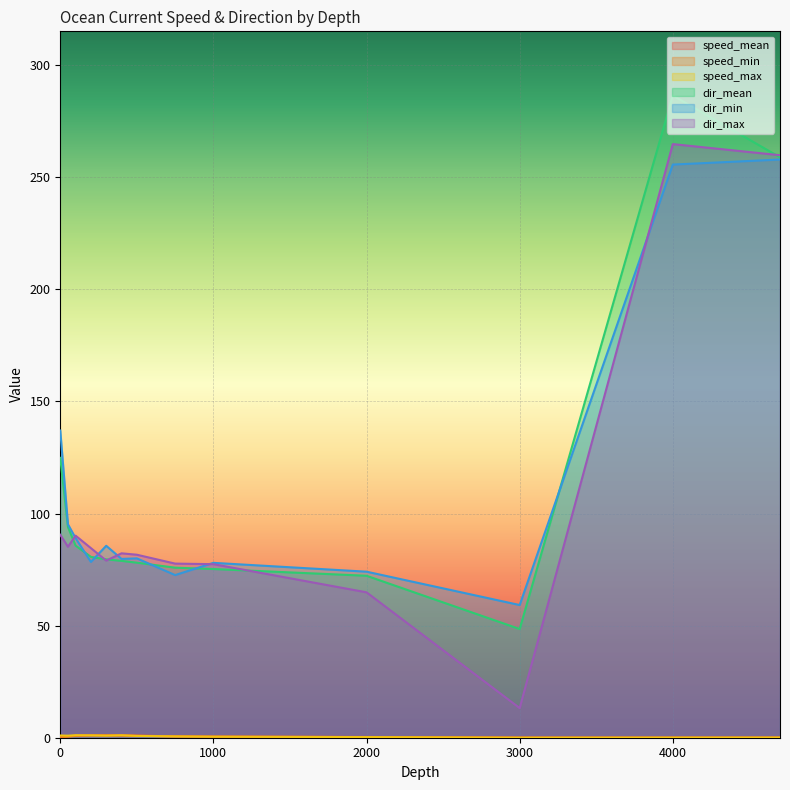

Reading left to right, list all the values displayed in this chart.

speed_mean: 0=0.5	50=0.6	100=0.9	200=1.1	300=1.1	400=1.0	500=0.9	750=0.6	1000=0.5	2000=0.3	3000=0.1	4000=0.0	4700=0.1
speed_min: 0=0.1	50=0.5	100=0.8	200=1.1	300=1.0	400=1.1	500=0.9	750=0.7	1000=0.5	2000=0.3	3000=0.0	4000=0.1	4700=0.1
speed_max: 0=1.0	50=0.9	100=1.1	200=1.1	300=0.9	400=1.1	500=0.8	750=0.6	1000=0.5	2000=0.3	3000=0.0	4000=0.1	4700=0.1
dir_mean: 0=124.8	50=94.0	100=85.7	200=80.7	300=79.6	400=78.9	500=78.1	750=75.8	1000=75.2	2000=72.2	3000=48.5	4000=286.4	4700=258.9
dir_min: 0=137.0	50=95.2	100=89.0	200=78.4	300=85.6	400=79.8	500=80.0	750=72.5	1000=78.0	2000=74.1	3000=59.2	4000=255.7	4700=257.9
dir_max: 0=90.5	50=85.2	100=90.1	200=84.6	300=79.0	400=82.2	500=81.6	750=77.7	1000=77.4	2000=64.8	3000=13.2	4000=264.8	4700=259.8